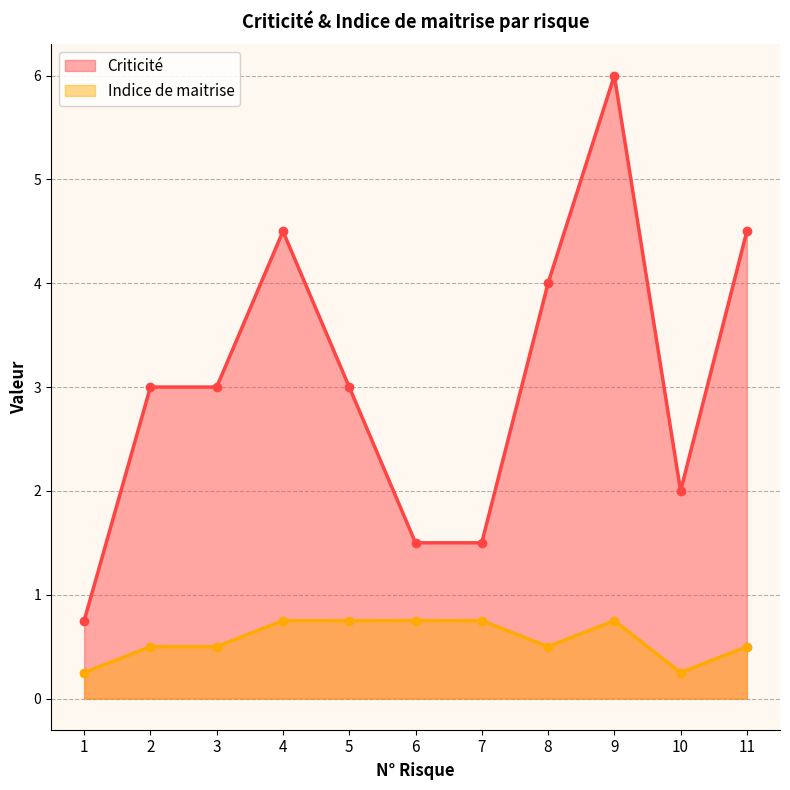

Reading left to right, list all the values displayed in this chart.

Criticité: 0.8	3.0	3.0	4.5	3.0	1.5	1.5	4.0	6.0	2.0	4.5
Indice de maitrise: 0.2	0.5	0.5	0.8	0.8	0.8	0.8	0.5	0.8	0.2	0.5